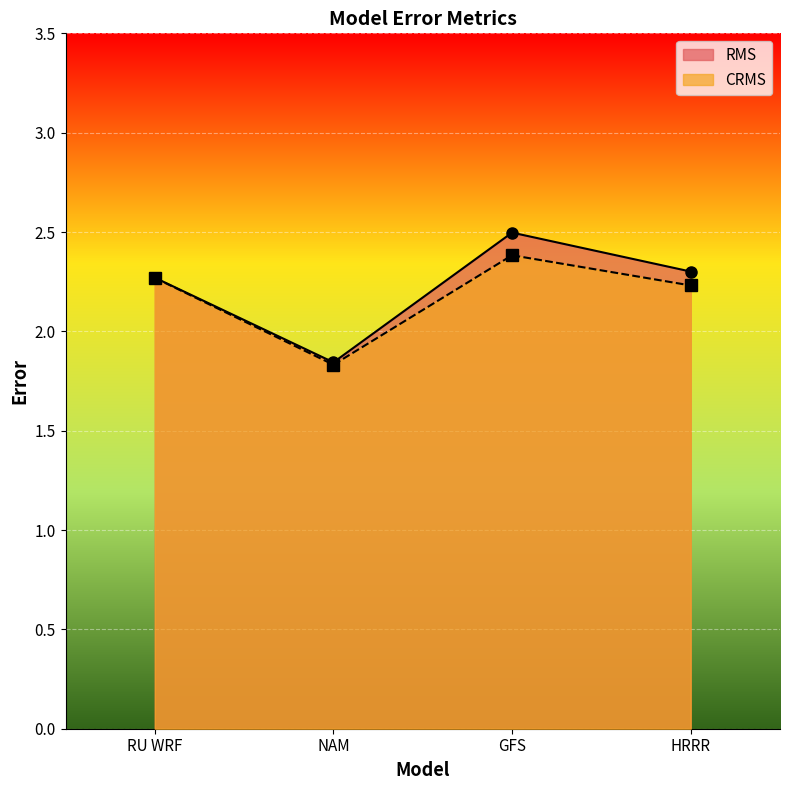

Is the value of CRMS at RU WRF greater than the value of RMS at HRRR?

No